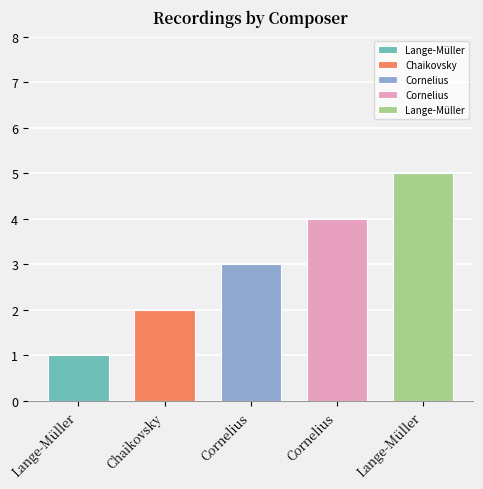

Is it true that the value at Cornelius is 3?

True